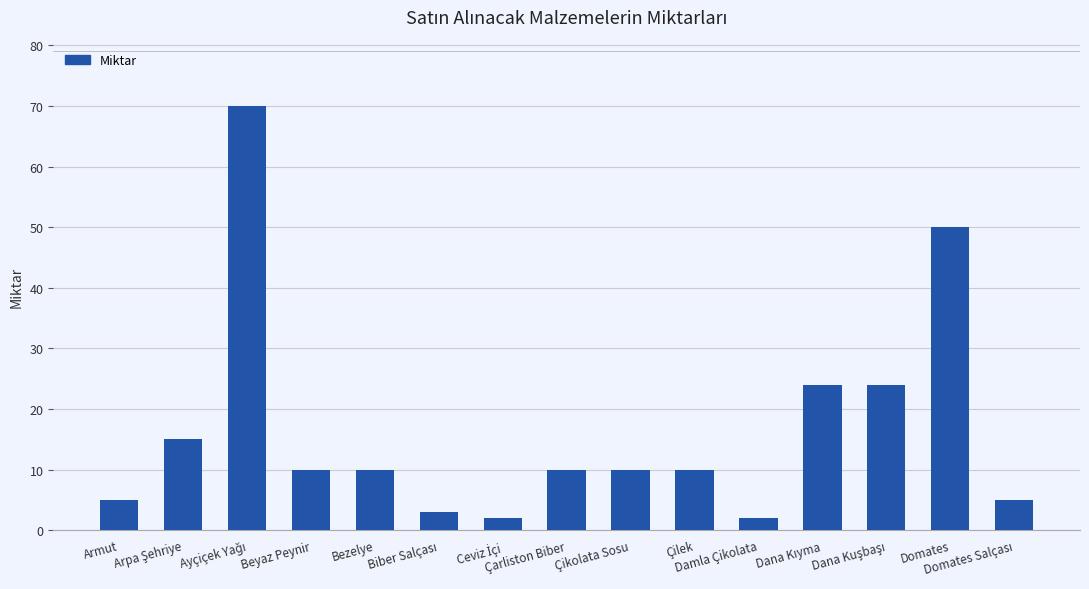

What is the value of the 7th bar from the left?

2